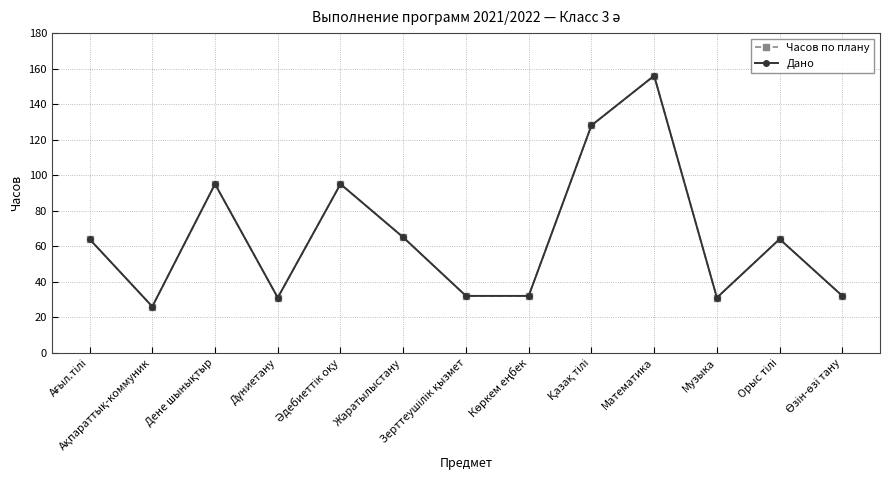

Is this an area chart (filled region under the line)?

No